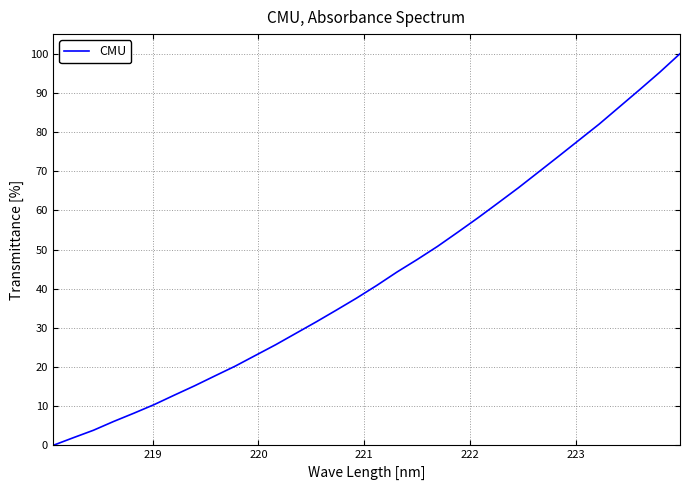

How many values are below 40?

16